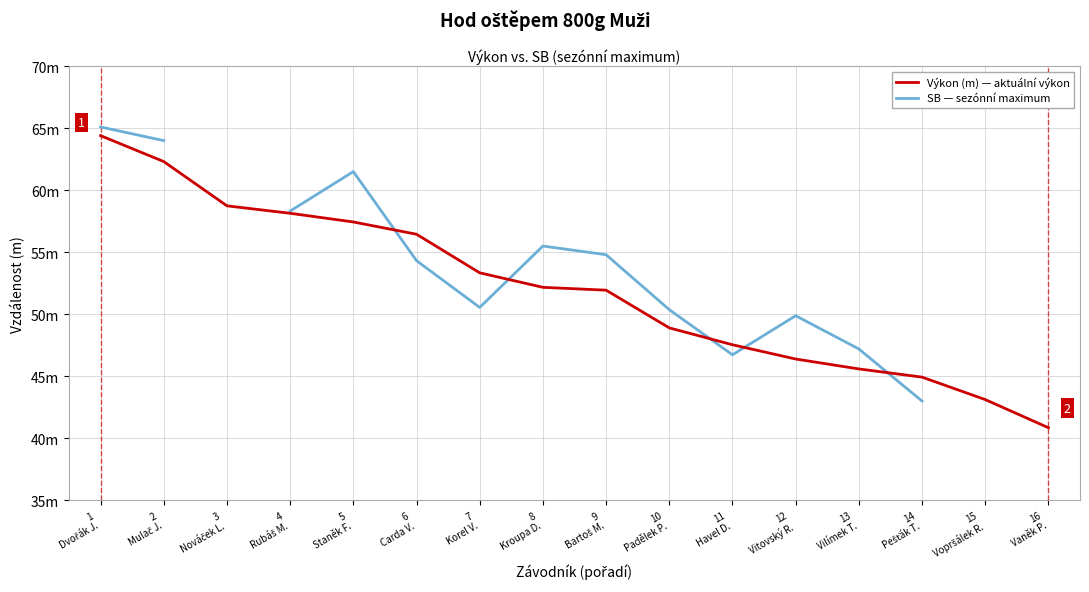

At how many categories does at least one series exceed 49?

11